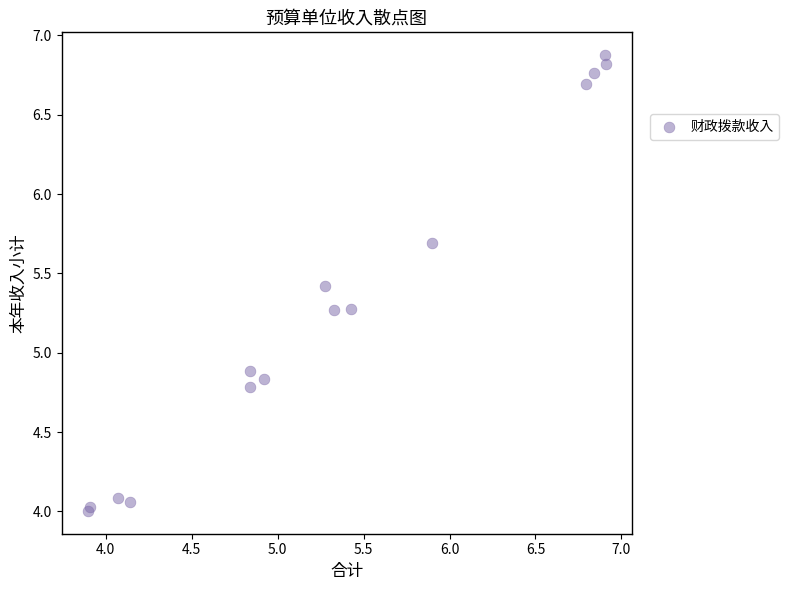

What Y value in the scatter plot is closest to 5?

4.9